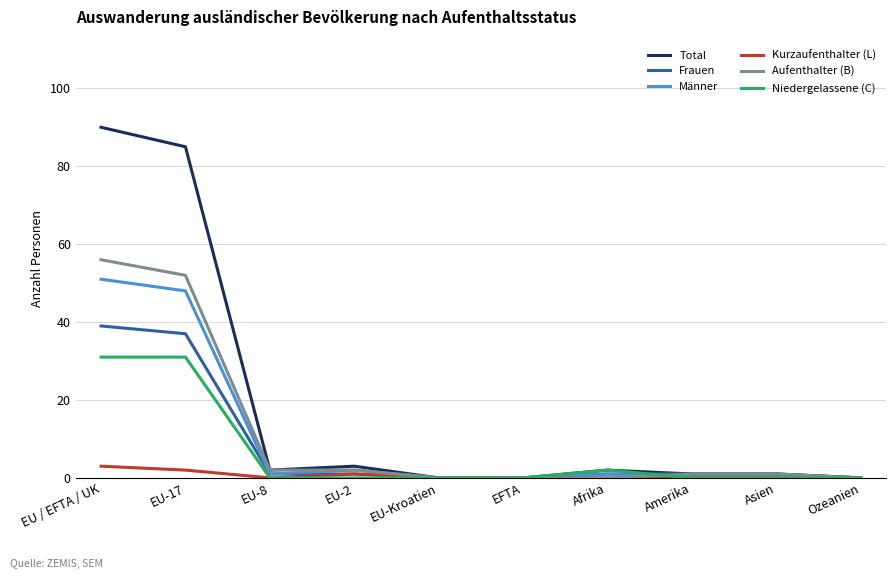

Is it true that Niedergelassene (C) equals 0 at Ozeanien?

True